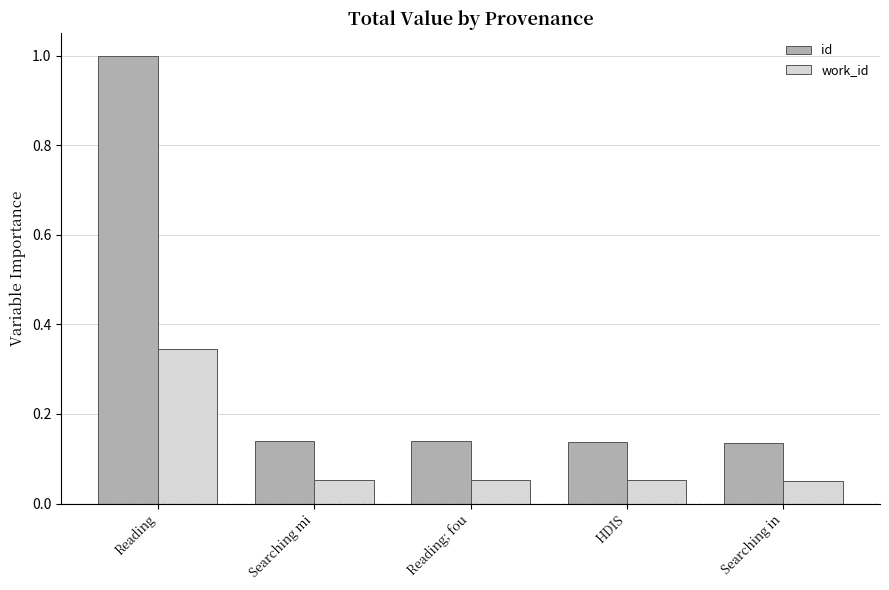

Is the value of work_id at Searching mi greater than the value of id at Searching in?

No